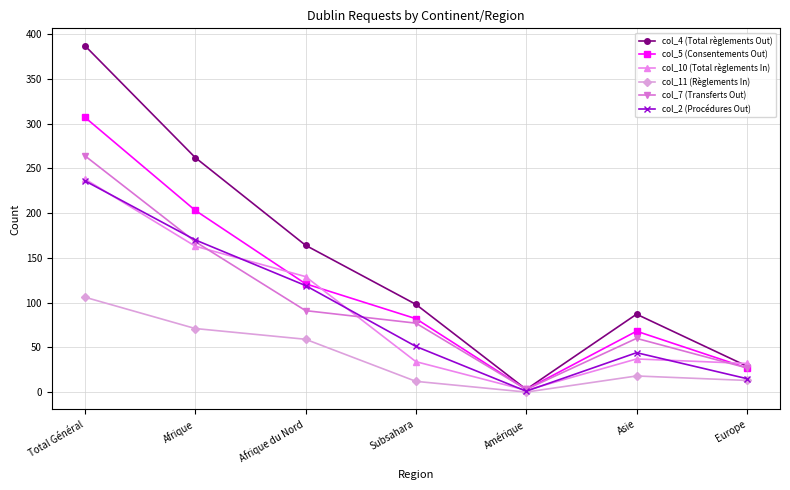

At which category is the sum across all series the highest?

Total Général